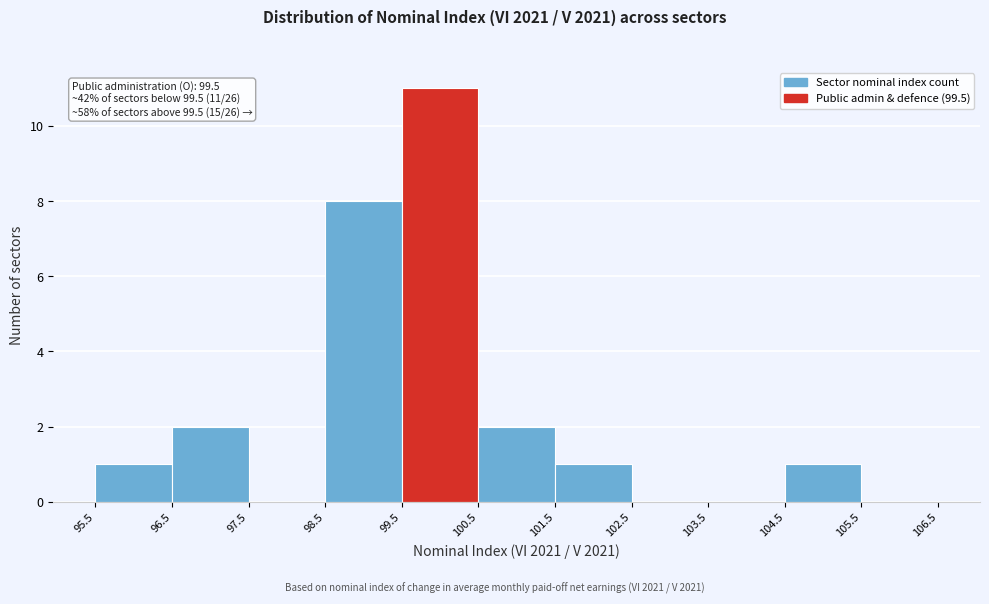

Which range on the x-axis has the tallest bar?

99.5 to 100.5